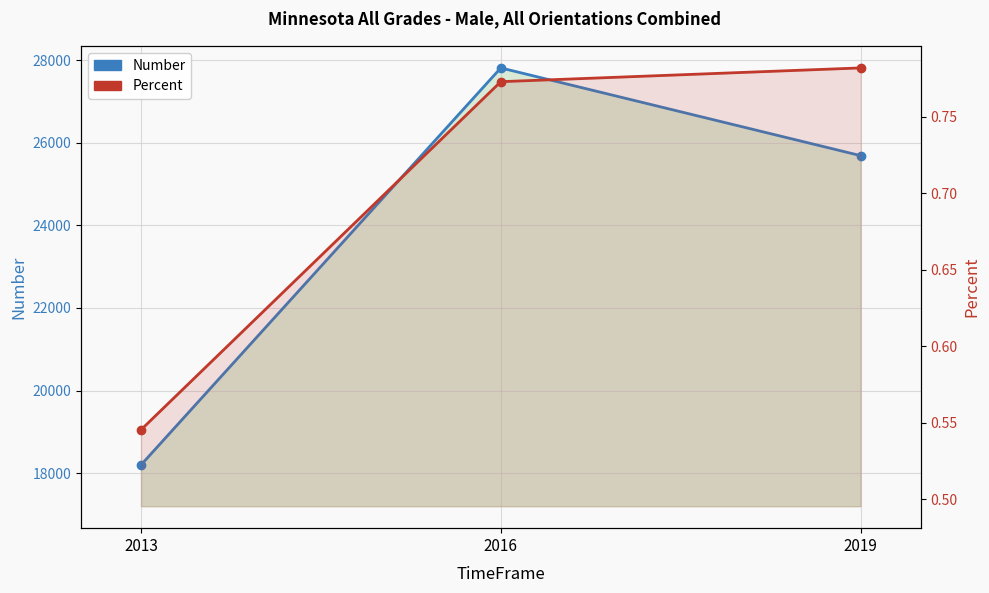

Which series has the largest range (max minus min)?

Number